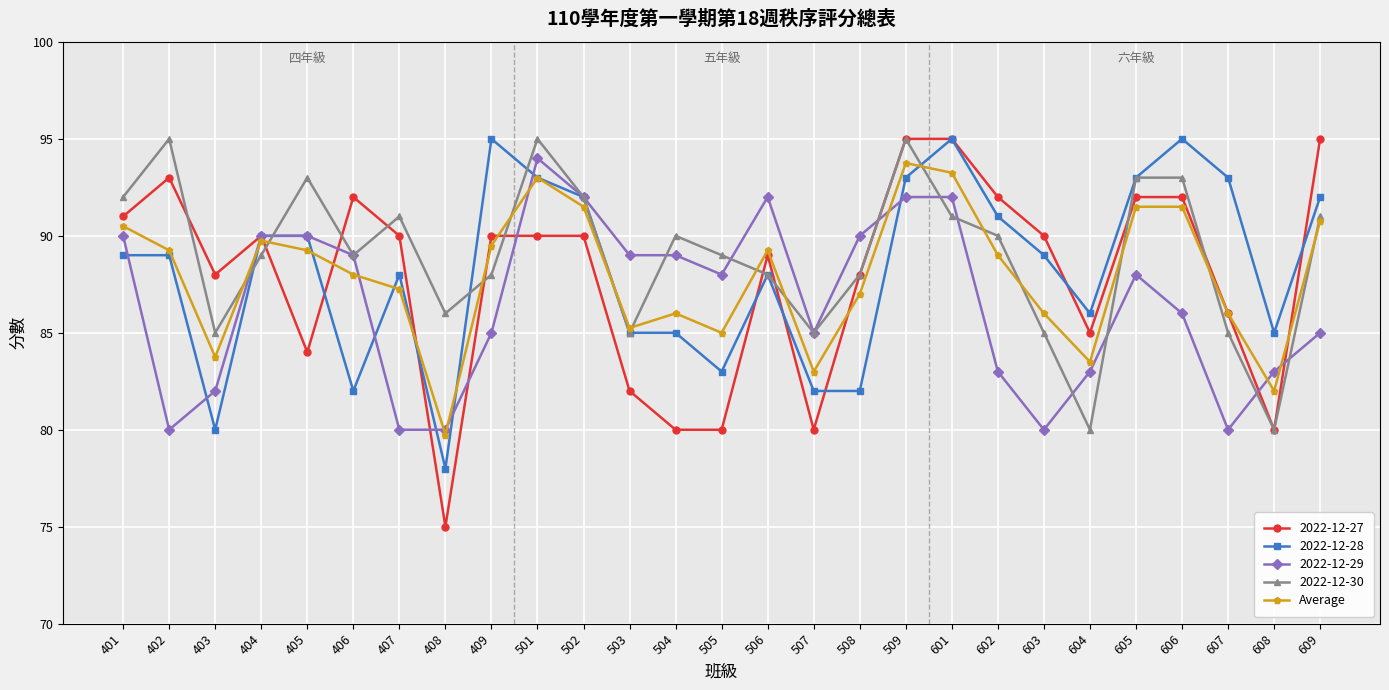

At which category does 2022-12-28 reach its first local valley?

403